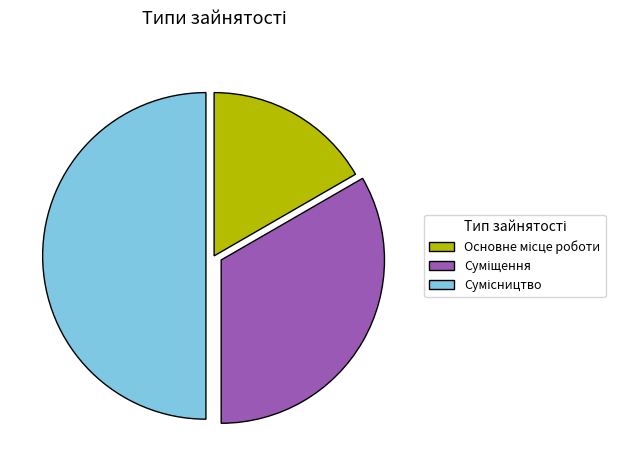

To the nearest percent, what is the combined percentage of Сумісництво and Основне місце роботи?

67%